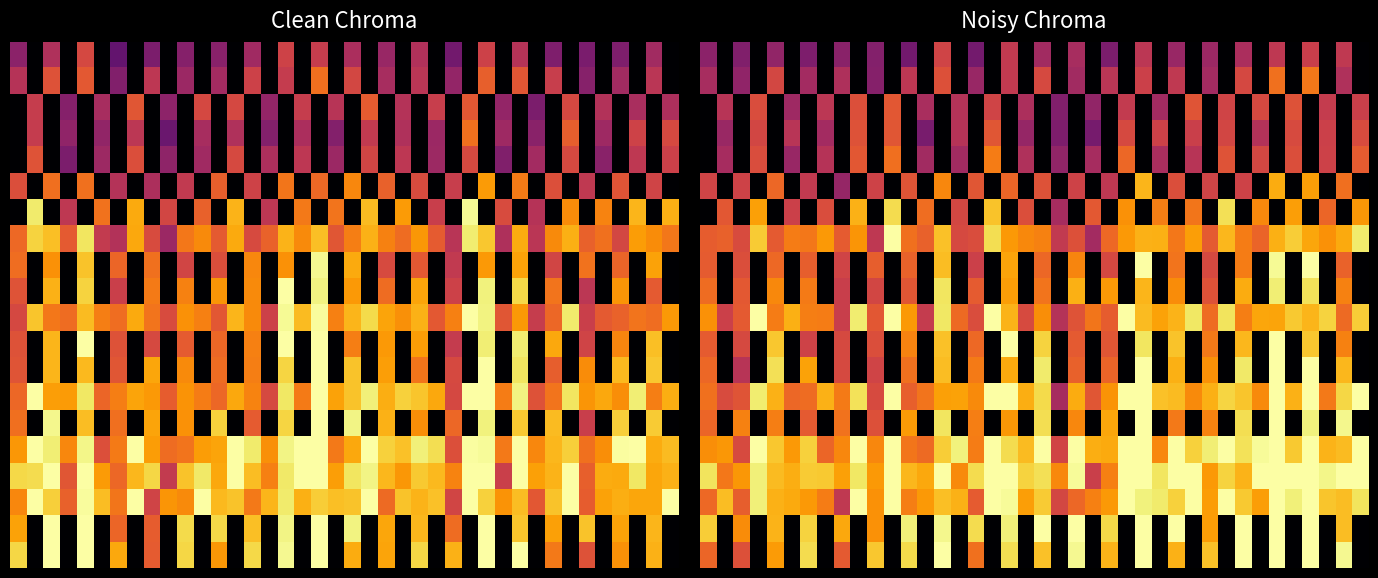

At which category does the chart reach its peak across all series?

11